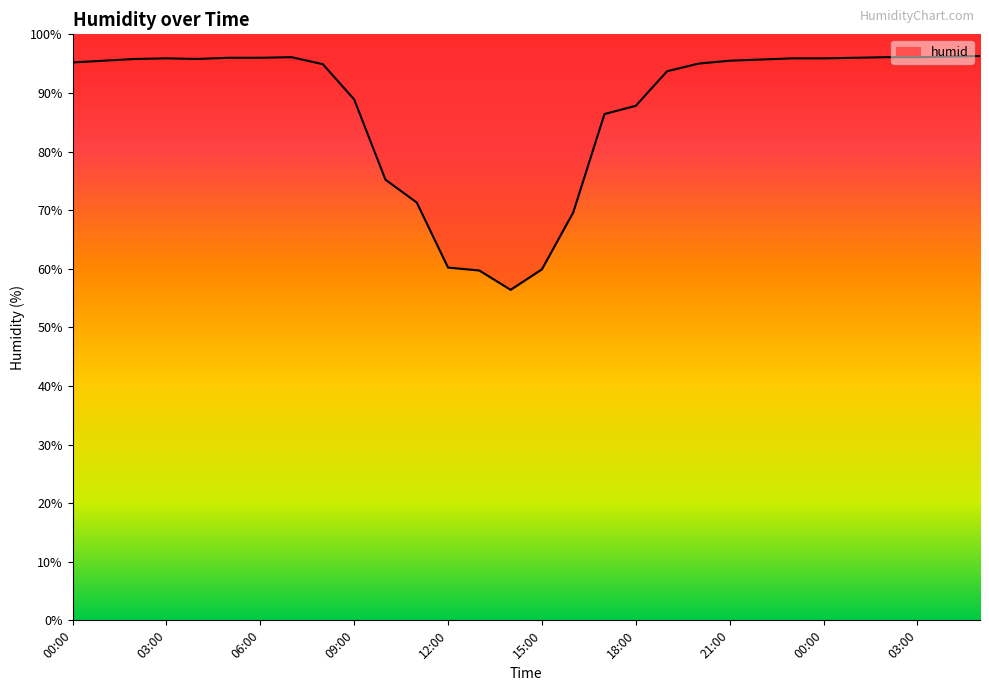

What is the average value?

87.6